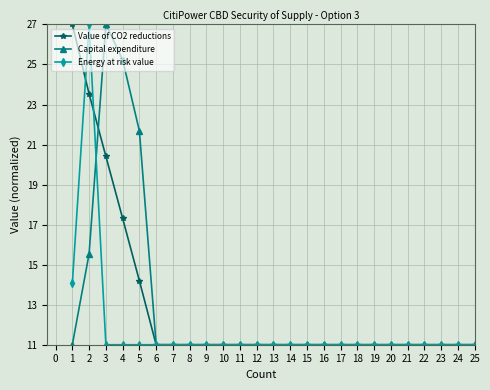

Read the Capital expenditure value at 24.

11.0